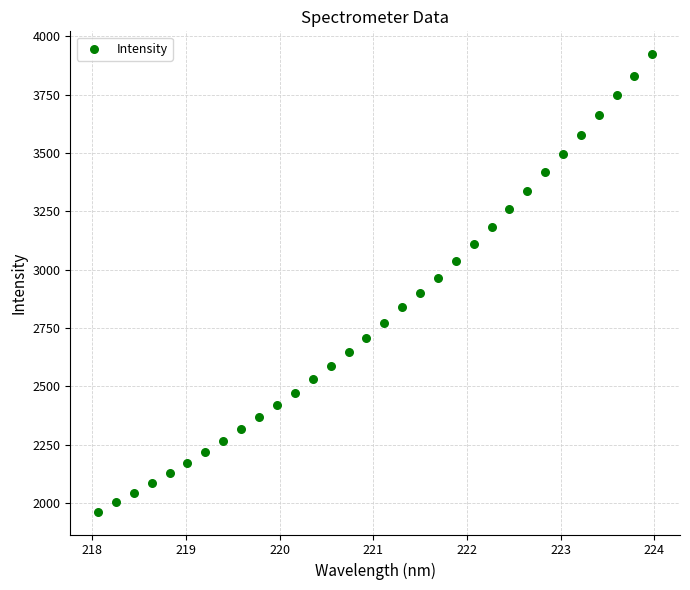

What is the range of Y values (max minus min)?

1960.5